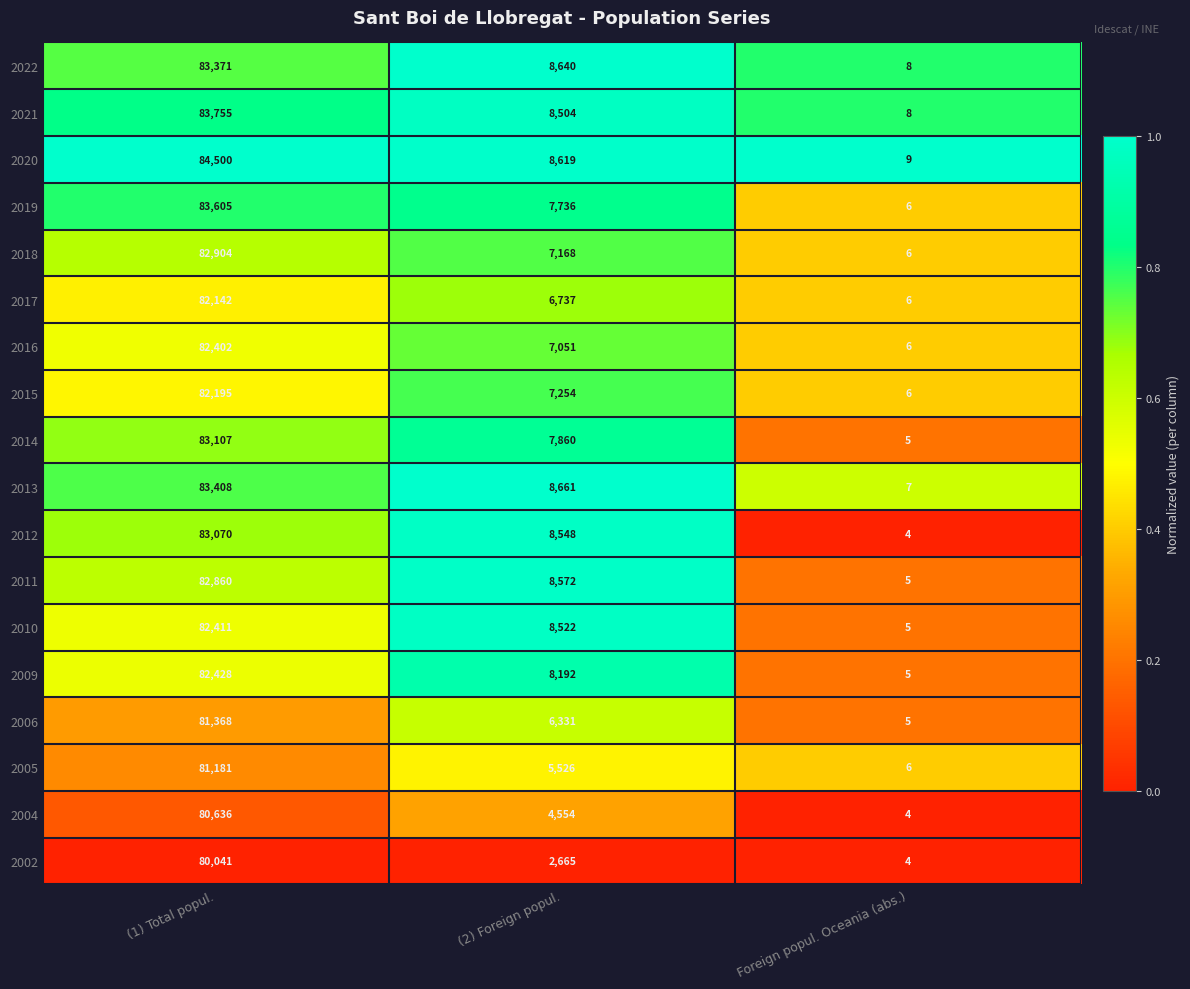

At which category is the sum across all series the highest?

(1) Total popul.